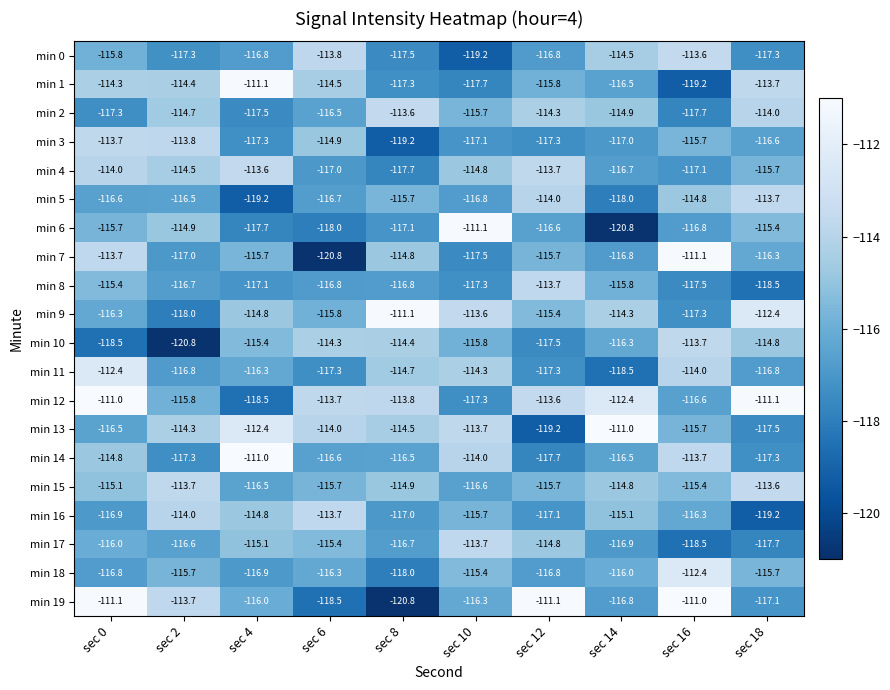

What is the maximum value for min 3?

-113.7